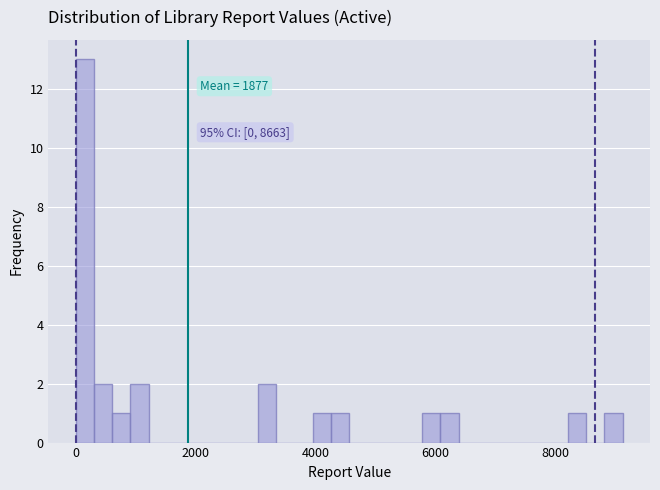

Around what value on the x-axis is the tallest bar? Give the approximate position of its centre, as read against the axis.

200